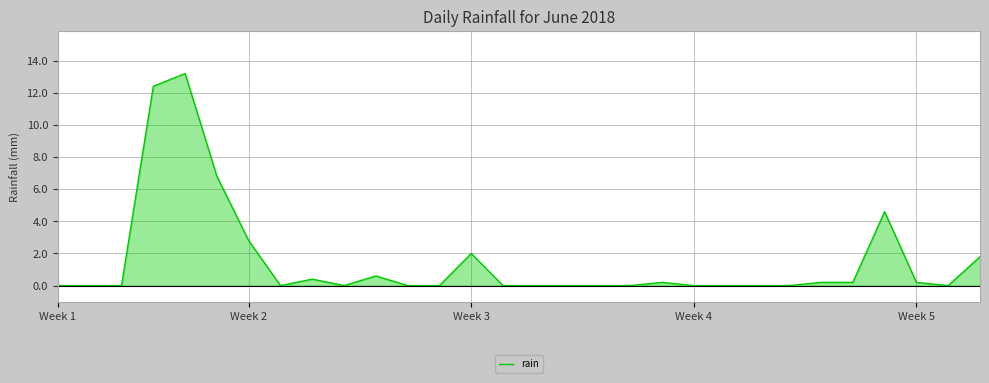

What is the difference between the maximum and minimum values?

13.2